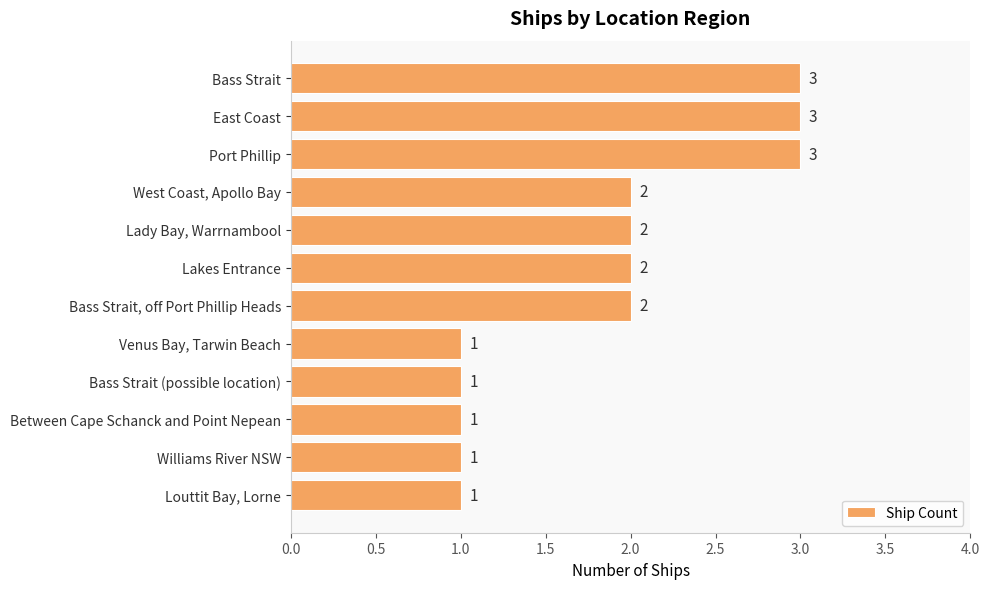

What is the label of the 4th bar from the bottom?

Bass Strait (possible location)